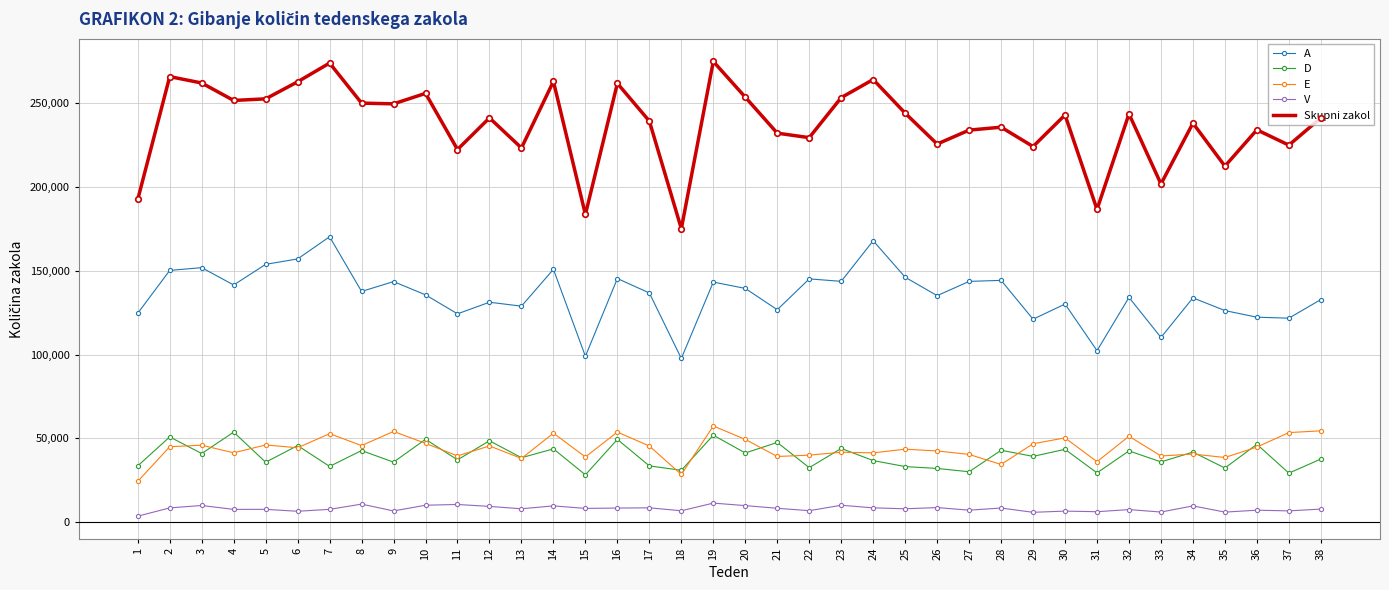

What is the highest value of the Skupni zakol series?

274804